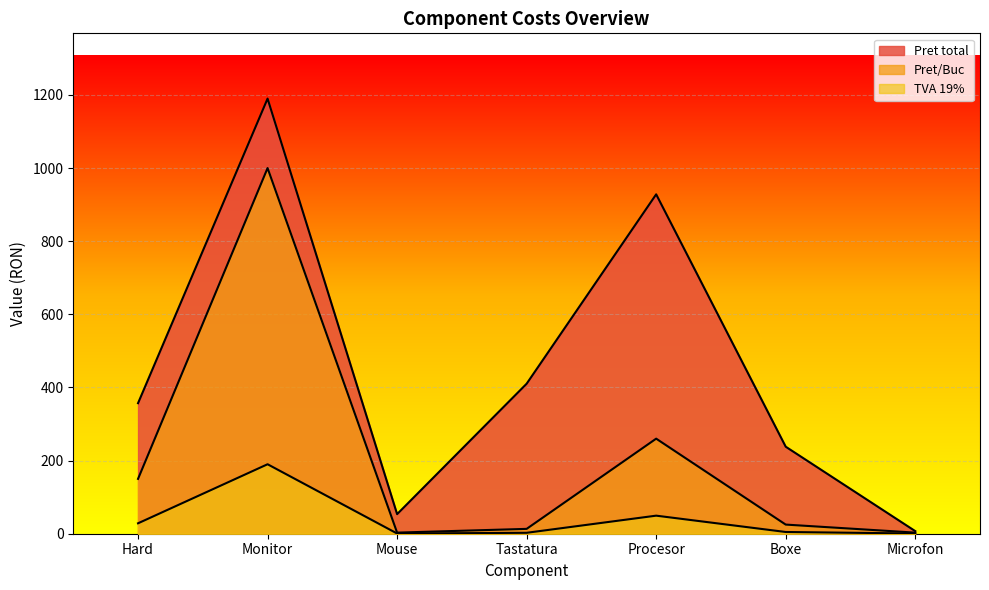

The Pret/Buc series shows 13.3 at Tastatura. True or false?

True